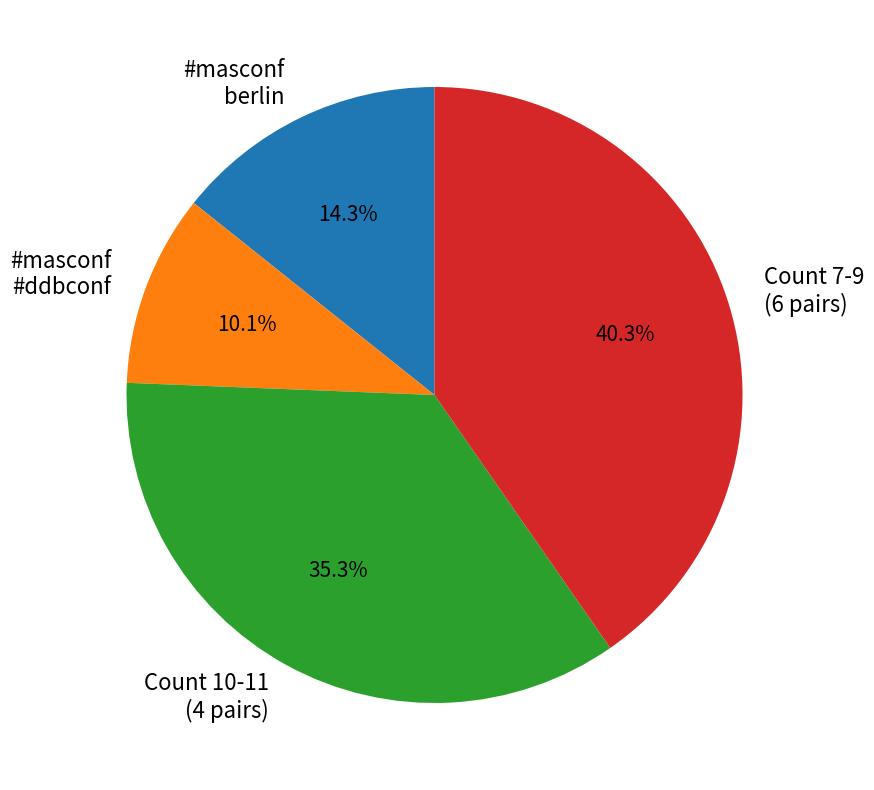

Does any single category account for the majority?

No